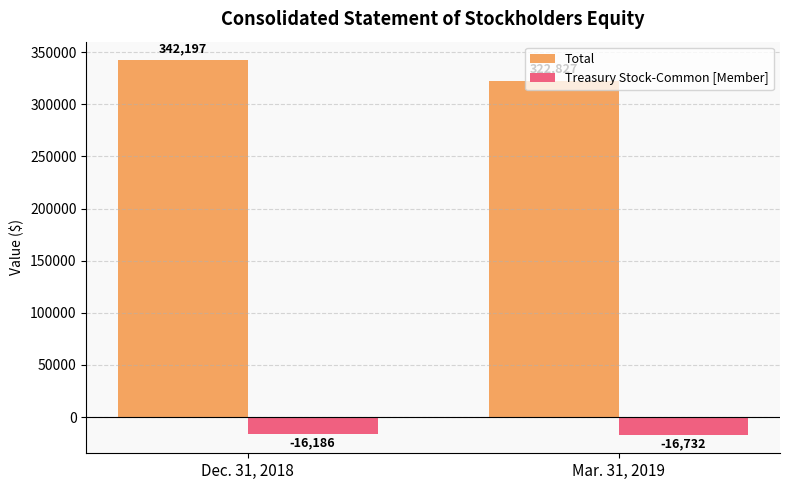

How many Total values are between 322827 and 342197?

2